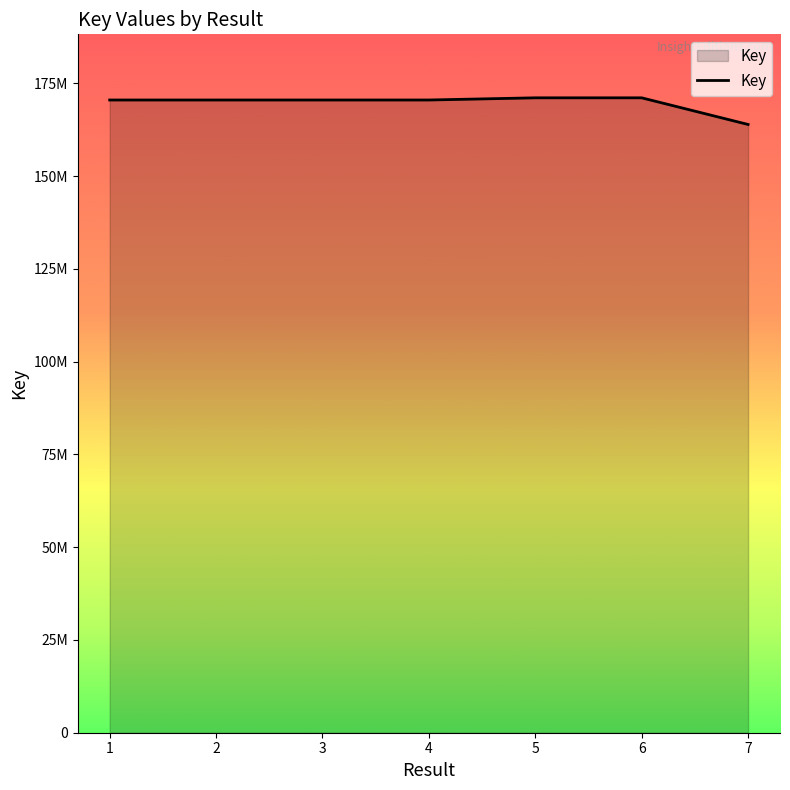

What is the change in value from 3 to 5?

+587146